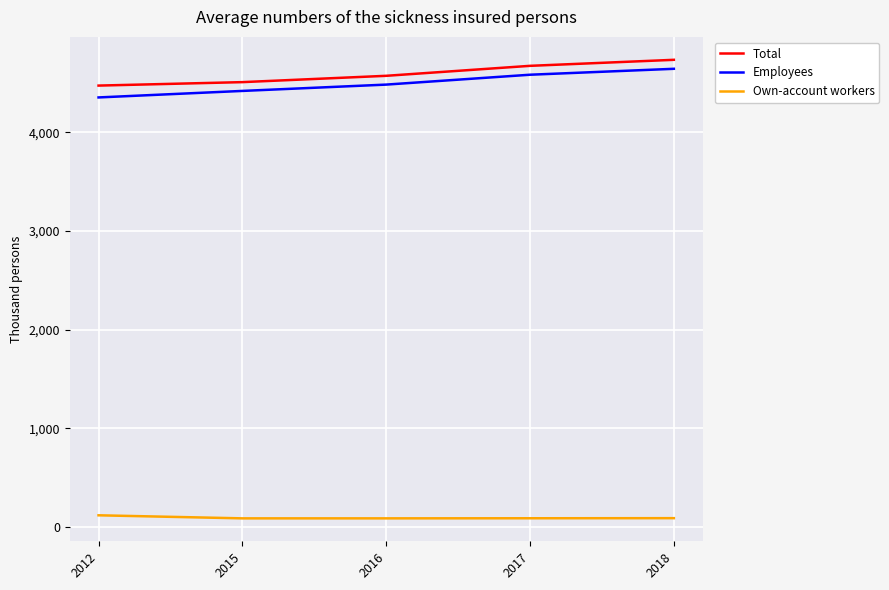

How many categories are shown in the chart?

5